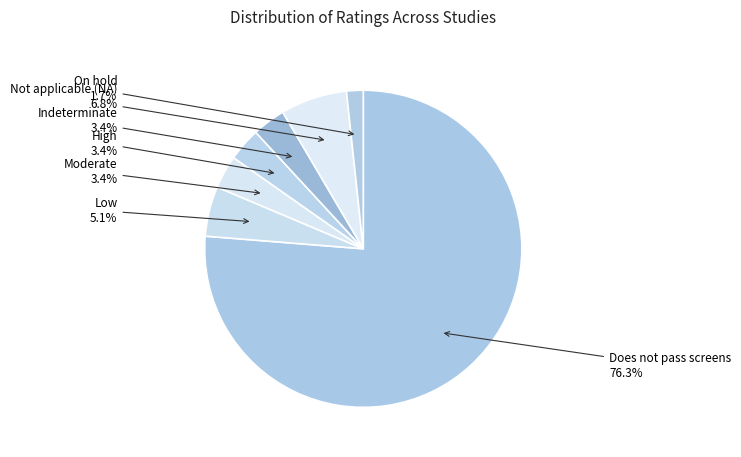

Does Not applicable (NA) represent more than half of the total?

No